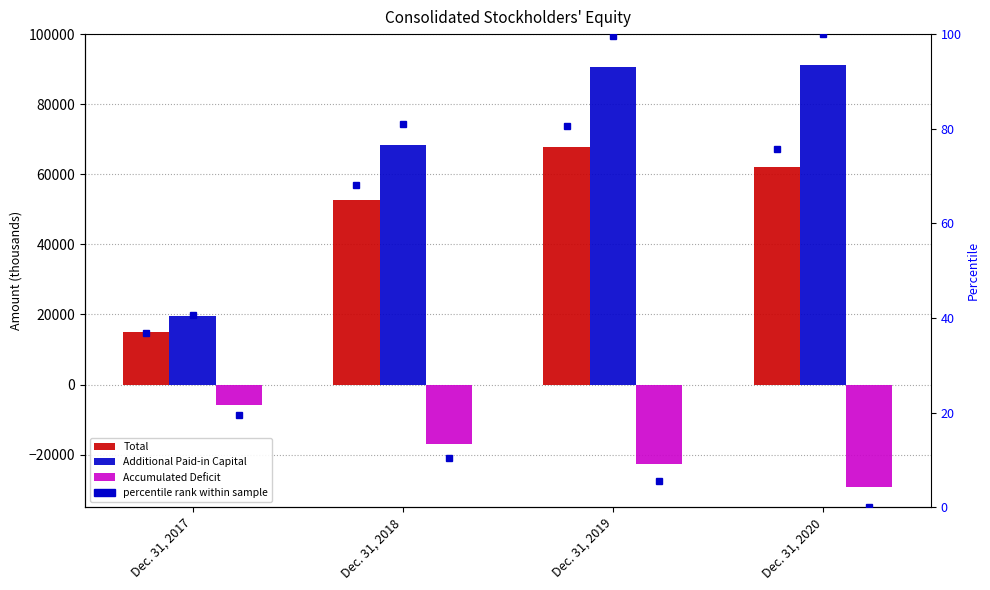

Rank the series by their maximum value, from lowest to highest.

Accumulated Deficit, Total, Additional Paid-in Capital